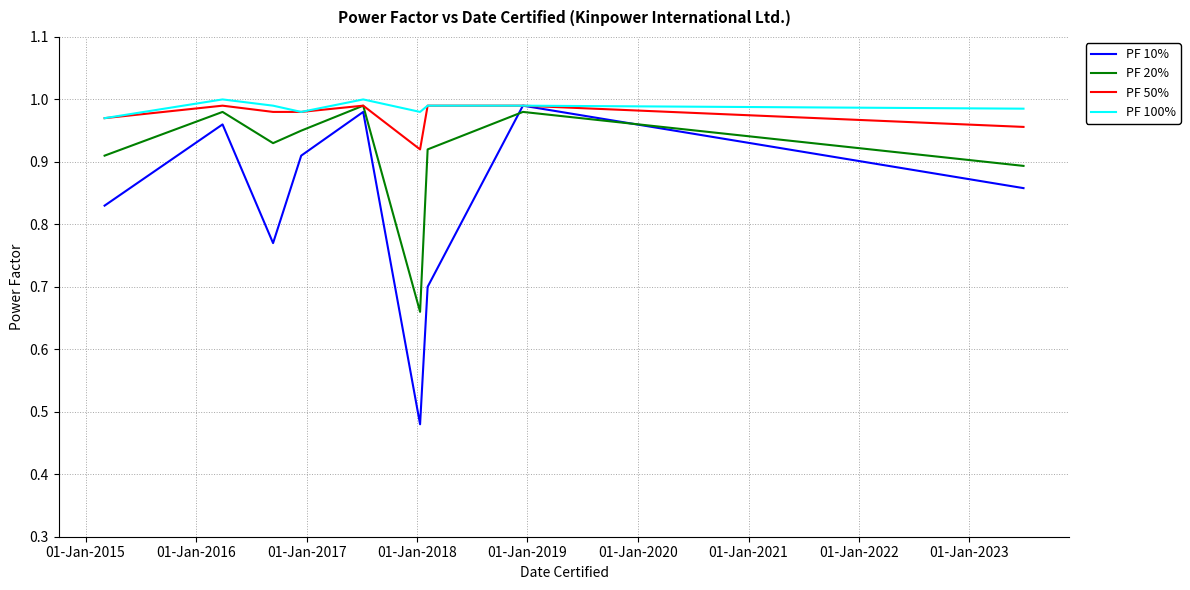

Which series has the largest range (max minus min)?

PF 10%